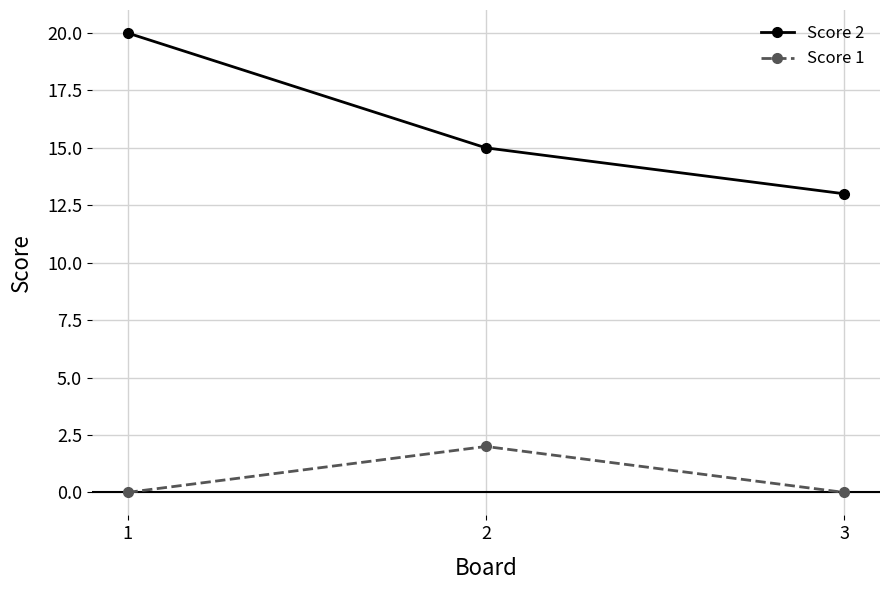

Reading right to left, list all the values displayed in this chart.

Score 2: 3=13	2=15	1=20
Score 1: 3=0	2=2	1=0